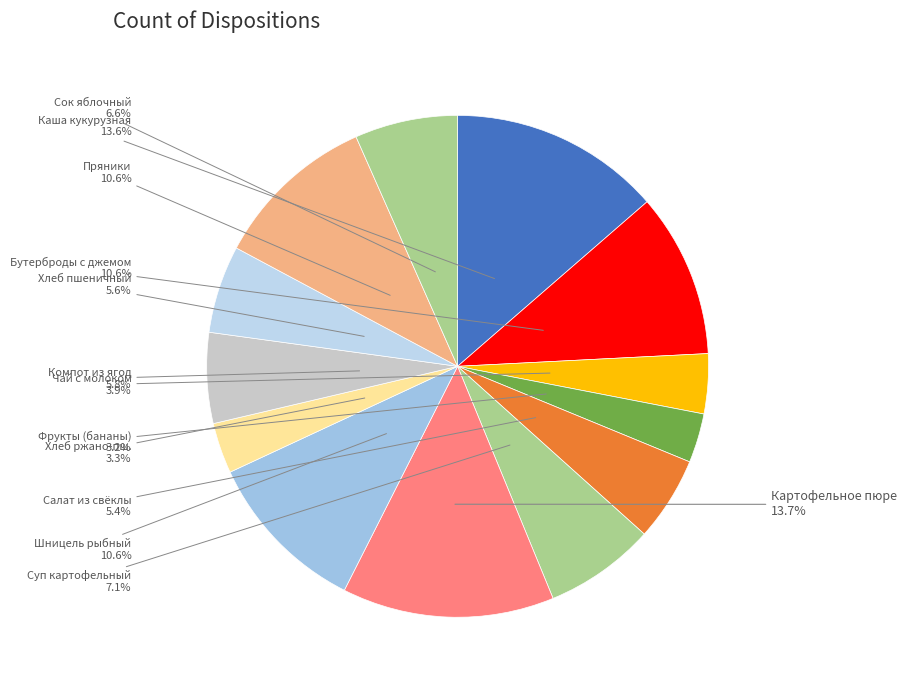

Is there any slice that represents more than half of the pie?

No